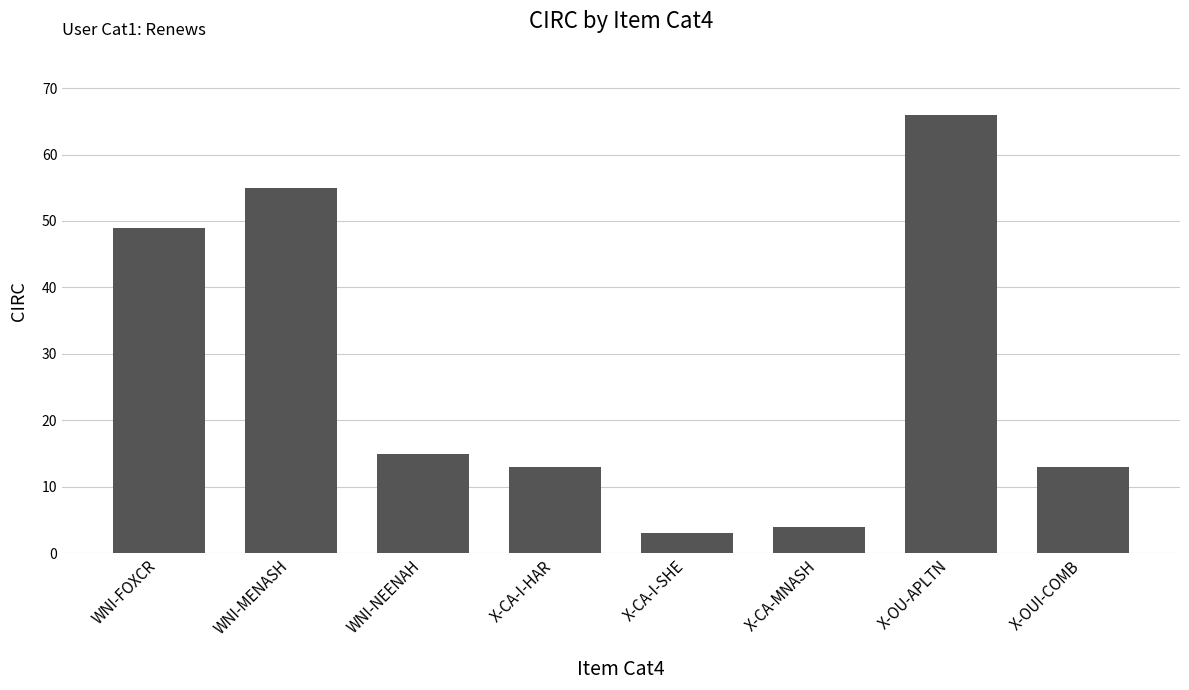

What is the smallest value displayed?

3